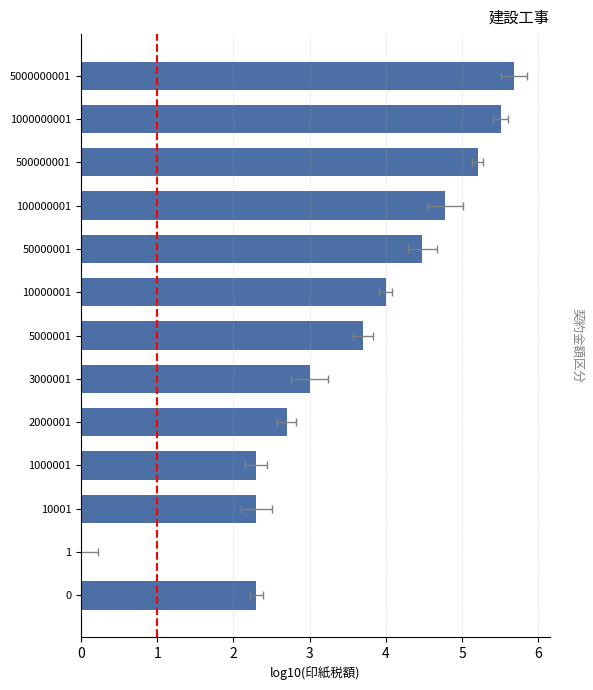

Reading right to left, what are all the values shown in this chart?

12=5.7	11=5.5	10=5.2	9=4.8	8=4.5	7=4.0	6=3.7	5=3.0	4=2.7	3=2.3	2=2.3	1=0.0	0=2.3